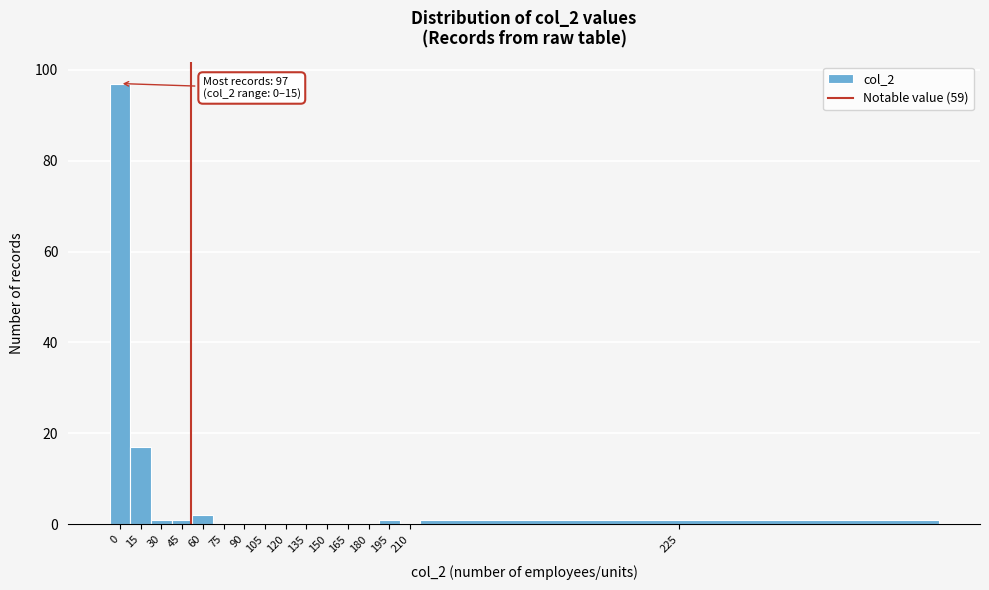

Reading right to left, transcribe all the data shown in this chart.

225=1	210=0	195=1	180=0	165=0	150=0	135=0	120=0	105=0	90=0	75=0	60=2	45=1	30=1	15=17	0=97